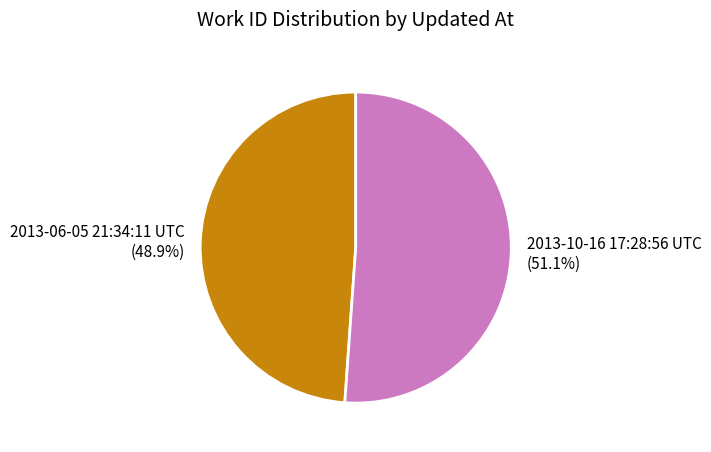

The 2013-10-16 17:28:56 UTC slice represents 38% of the pie. True or false?

False